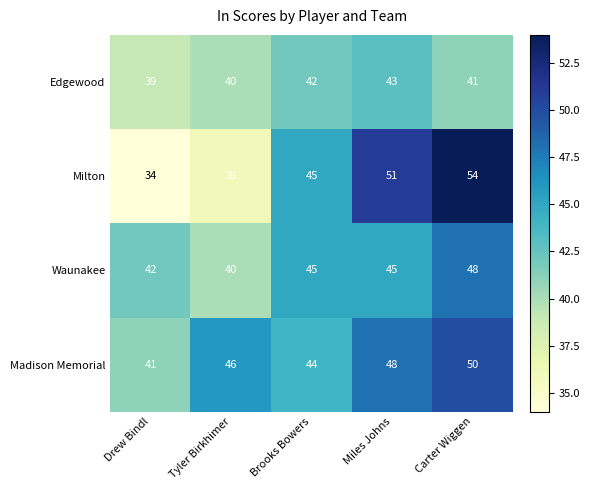

What is the sum of the Milton values at Brooks Bowers and Miles Johns?

96